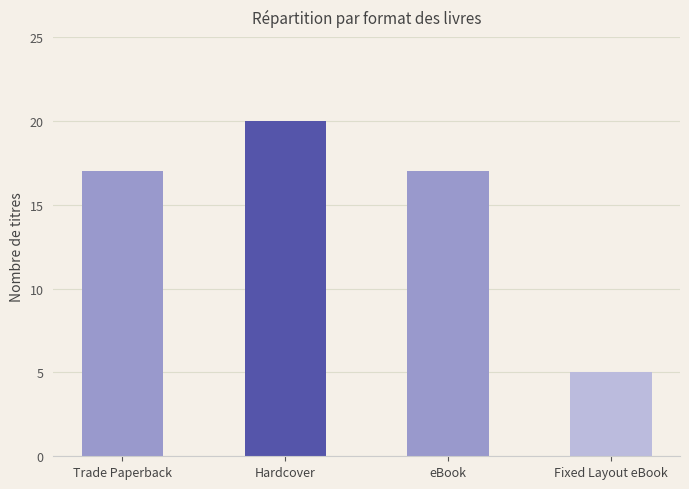

Between Trade Paperback and Hardcover, which is larger?

Hardcover